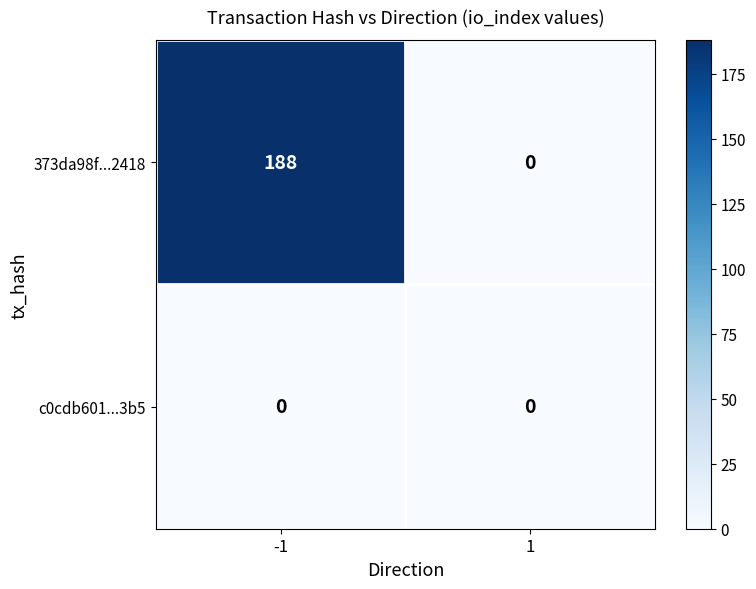

At -1, list the series in order from largest to smallest.

373da98f...2418, c0cdb601...3b5